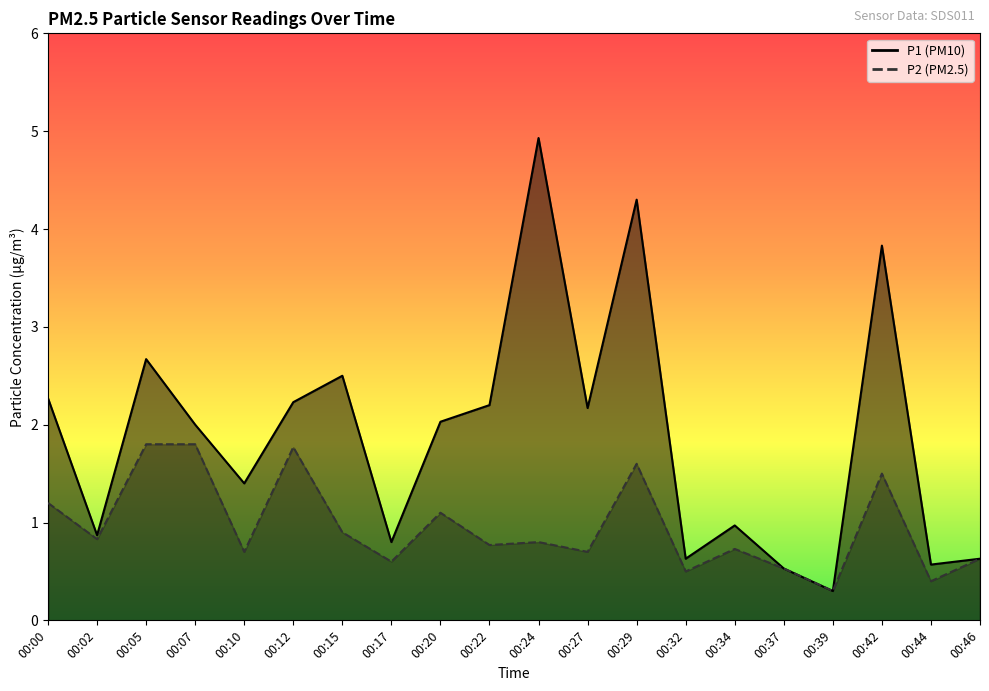

Which series has the widest spread of values?

P1